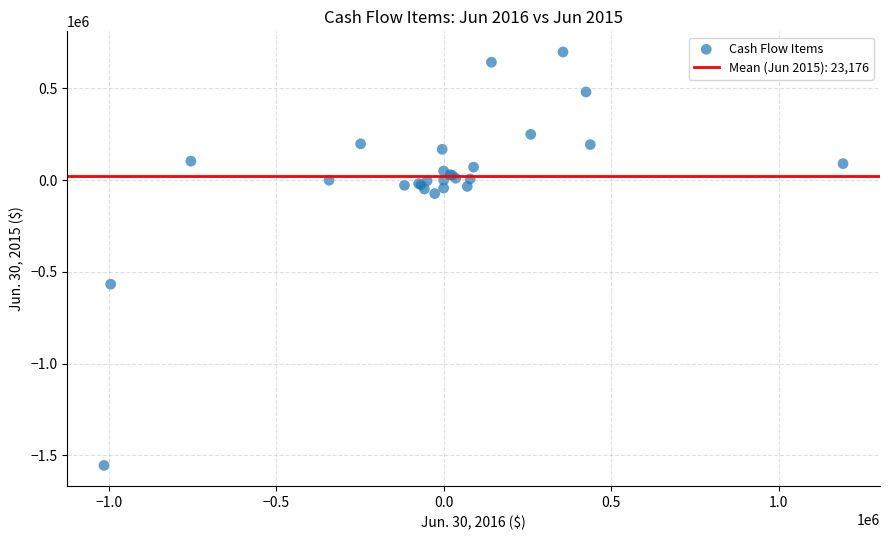

What Y value in the scatter plot is closest to -427981?

-566977